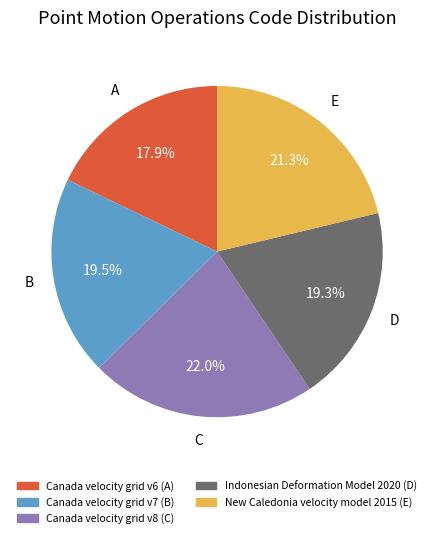

Is there any slice that represents more than half of the pie?

No